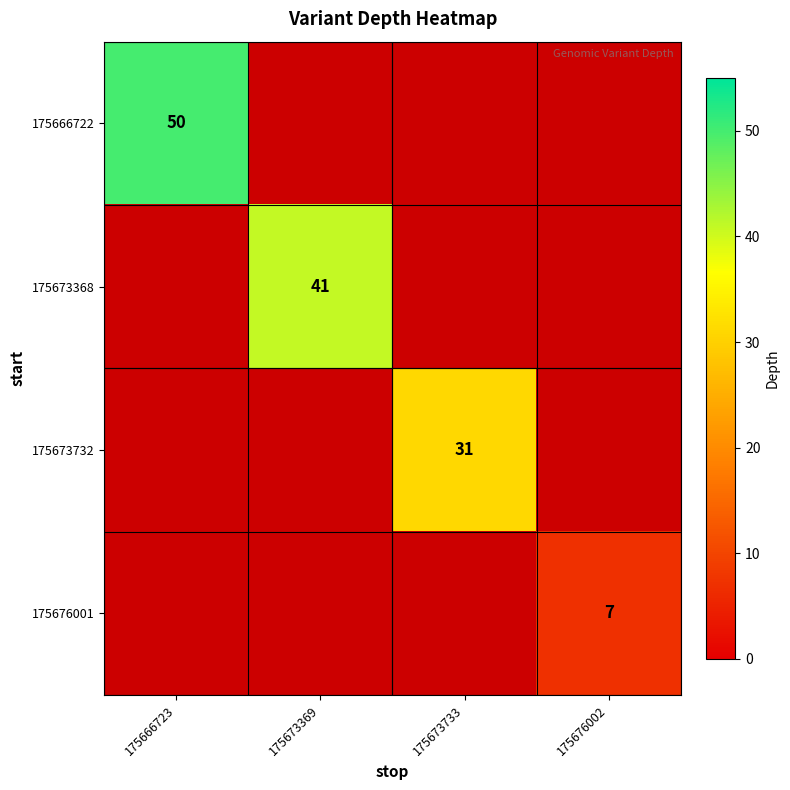

True or false: 175673732 has a value of 31 at 175673733.

True